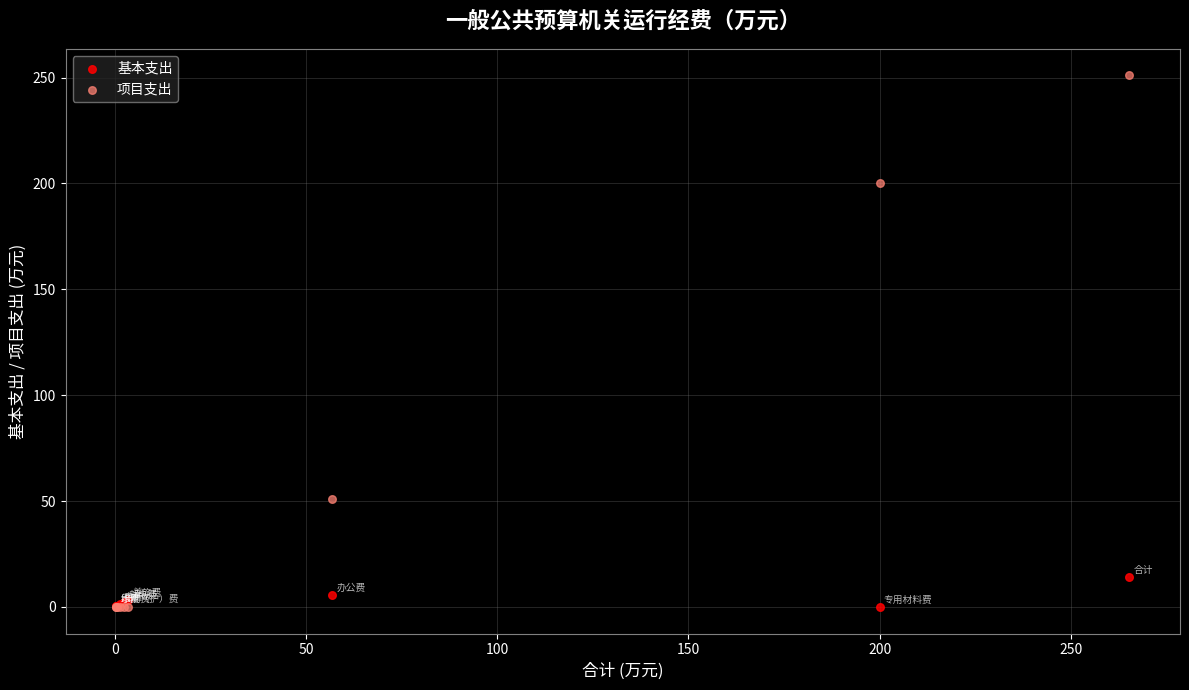

Which series has the widest spread of Y values?

项目支出